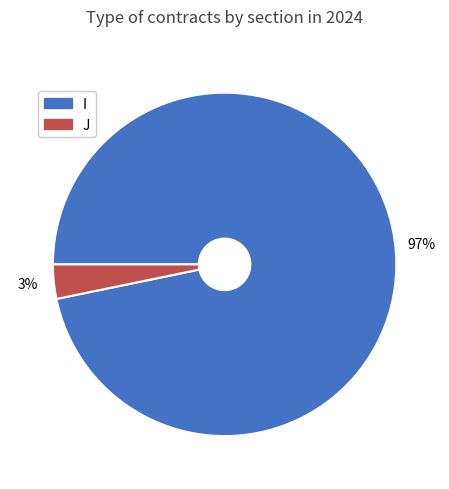

To the nearest percent, what is the average slice percentage?

50%